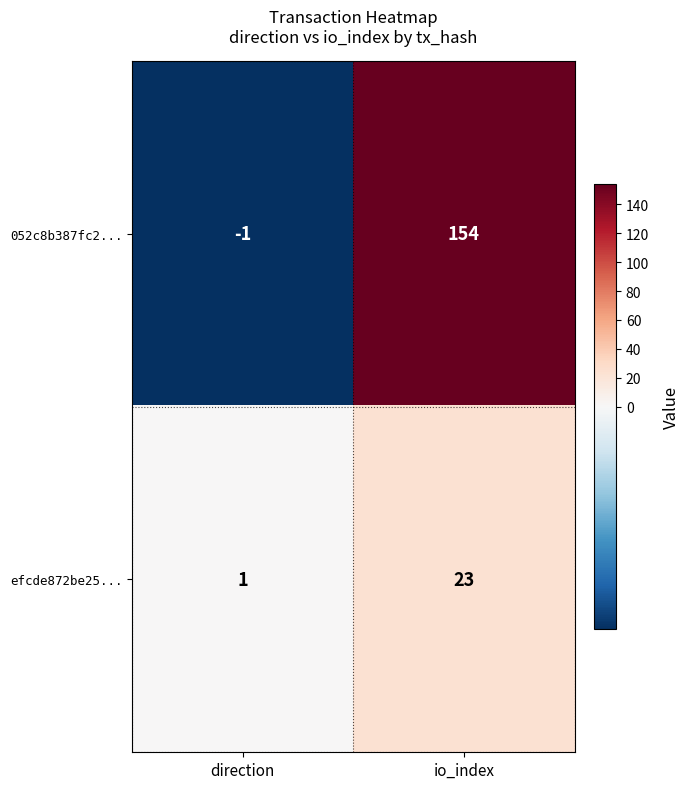

List the series in order of their overall mean, lowest first.

efcde872be25..., 052c8b387fc2...